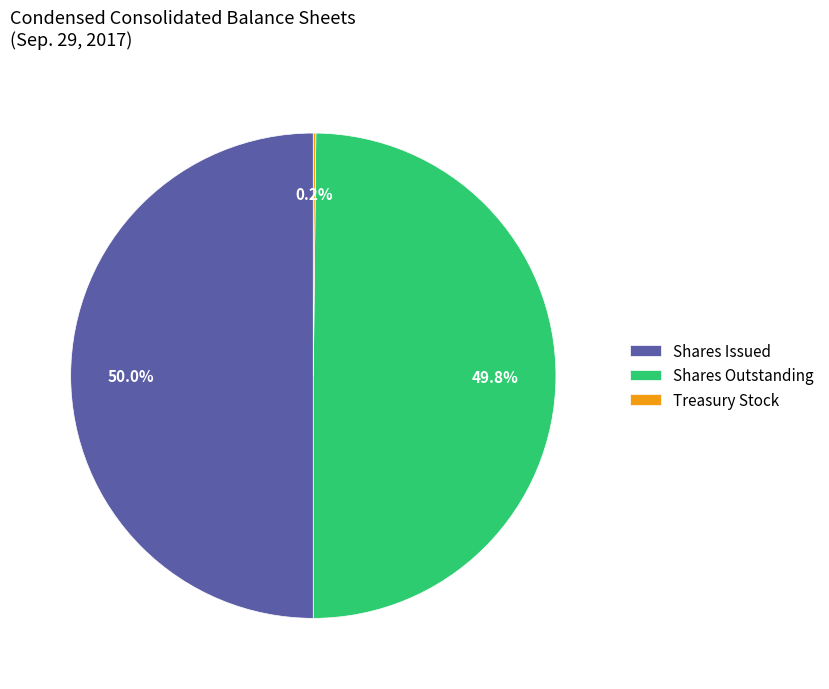

Combined, do Shares Issued and Shares Outstanding account for over 50%?

Yes